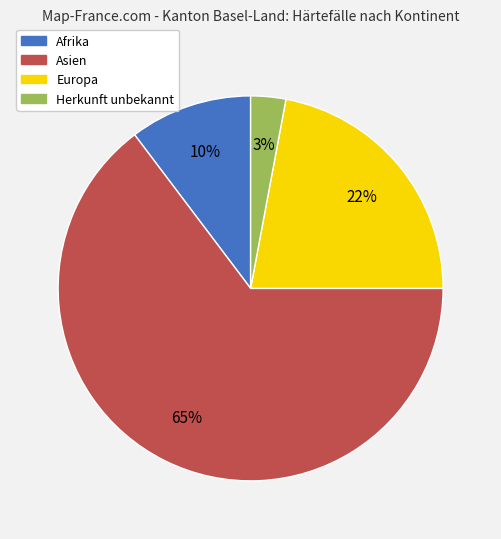

To the nearest percent, what percentage of the pie is Asien?

65%